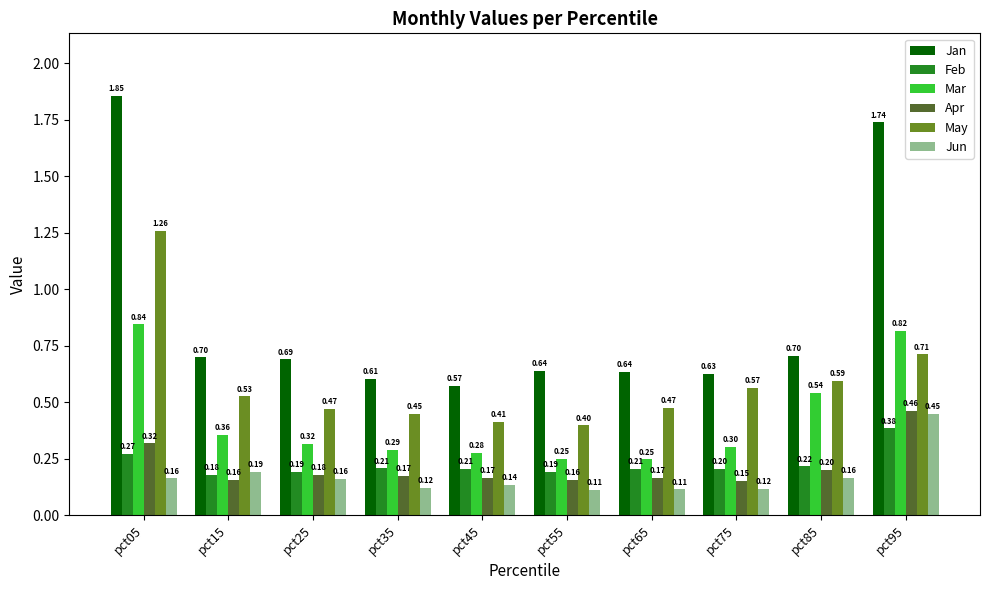

What are all the series names shown in the legend?

Jan, Feb, Mar, Apr, May, Jun